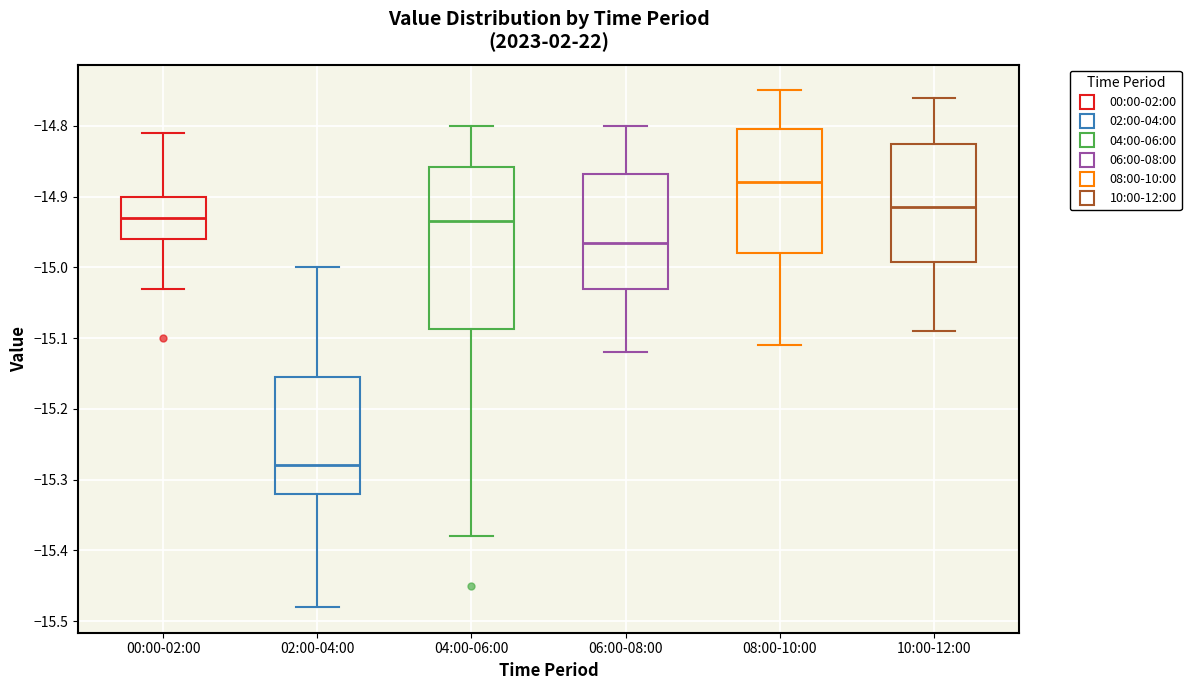

Reading left to right, transcribe this box plot: for each box, give where its median line is, the range the box spans, and where its two whiskers end, as read against the y-axis. The values are not printed on the chart, so give them approximately, as read against the axis.

00:00-02:00: median -14.93, box -14.96 to -14.90, whiskers -15.03 to -14.81
02:00-04:00: median -15.28, box -15.32 to -15.15, whiskers -15.48 to -15.00
04:00-06:00: median -14.93, box -15.09 to -14.86, whiskers -15.38 to -14.80
06:00-08:00: median -14.96, box -15.03 to -14.87, whiskers -15.12 to -14.80
08:00-10:00: median -14.88, box -14.98 to -14.80, whiskers -15.11 to -14.75
10:00-12:00: median -14.91, box -14.99 to -14.82, whiskers -15.09 to -14.76